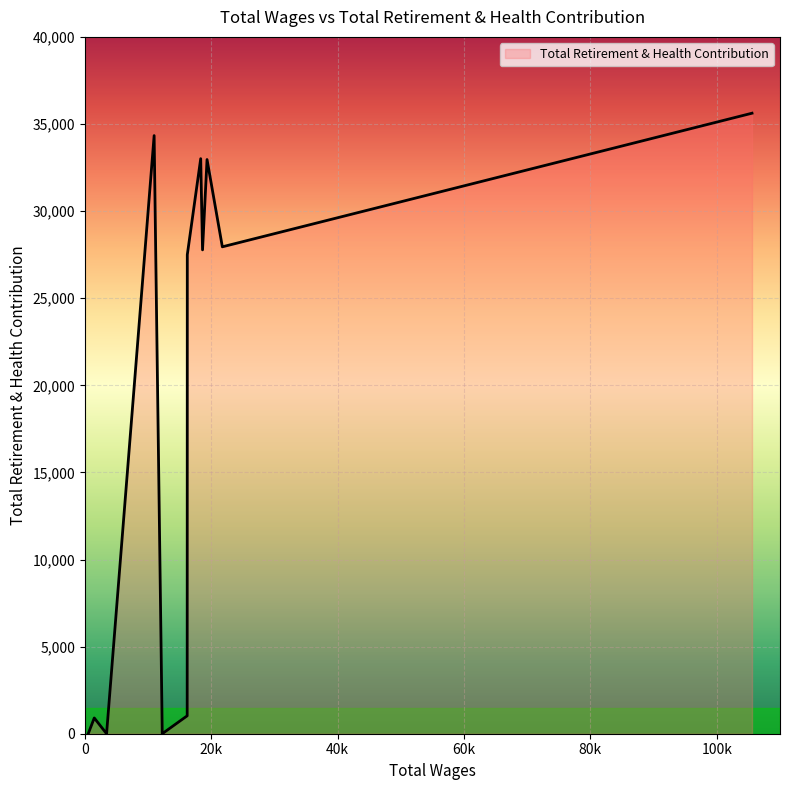

What is the greatest value displayed?

35619